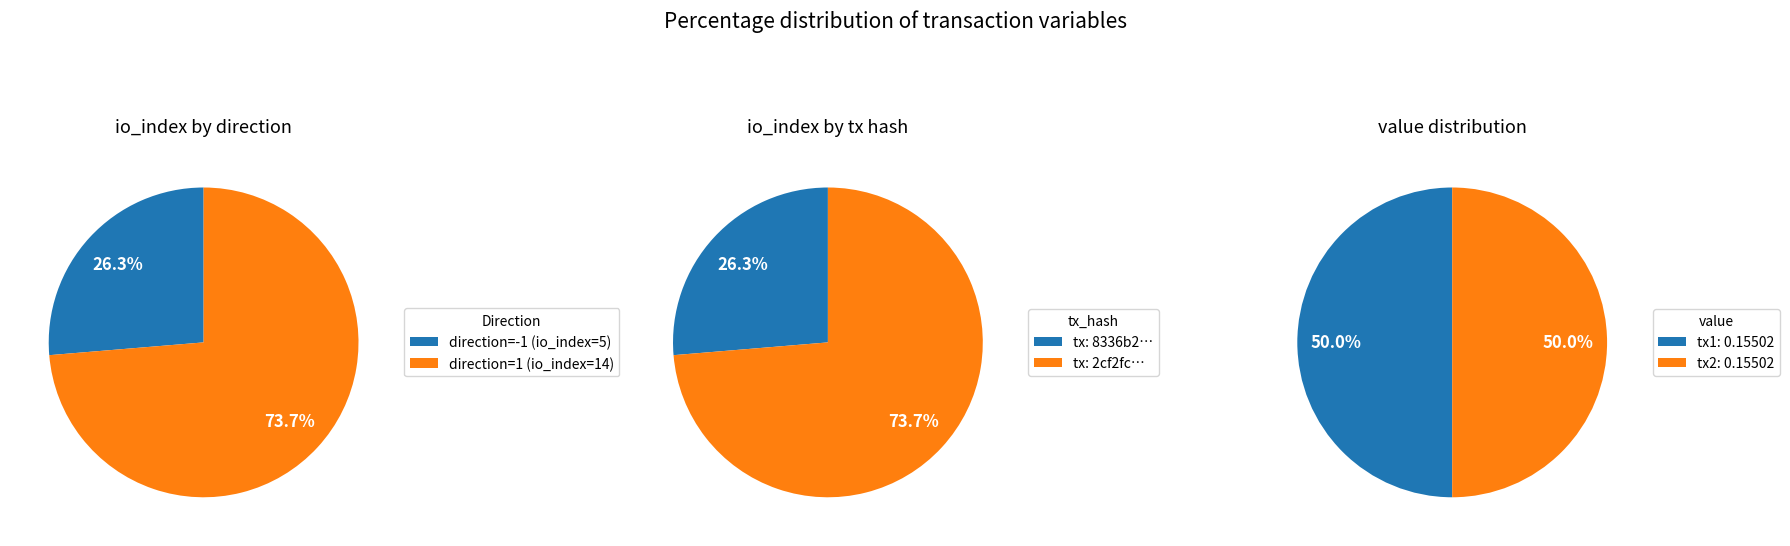

Is direction_values the majority of the pie?

No